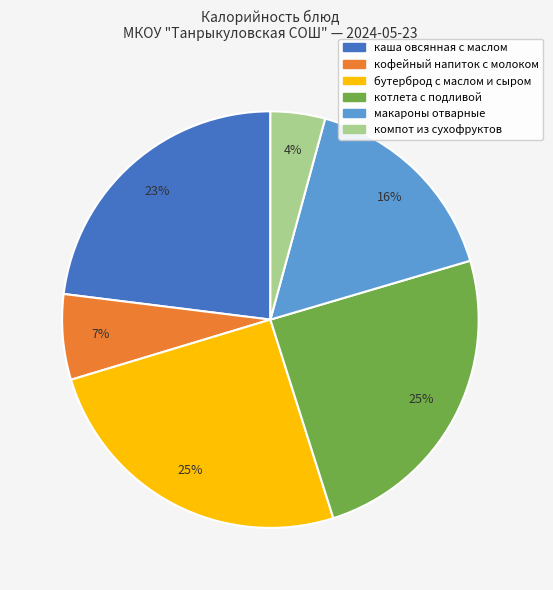

Count the number of slices in the pie.

6